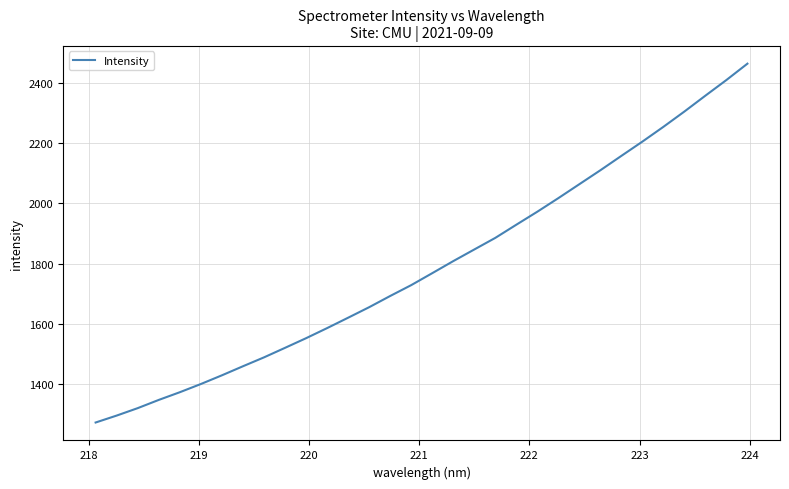

What is the difference between the maximum and minimum values?

1192.2